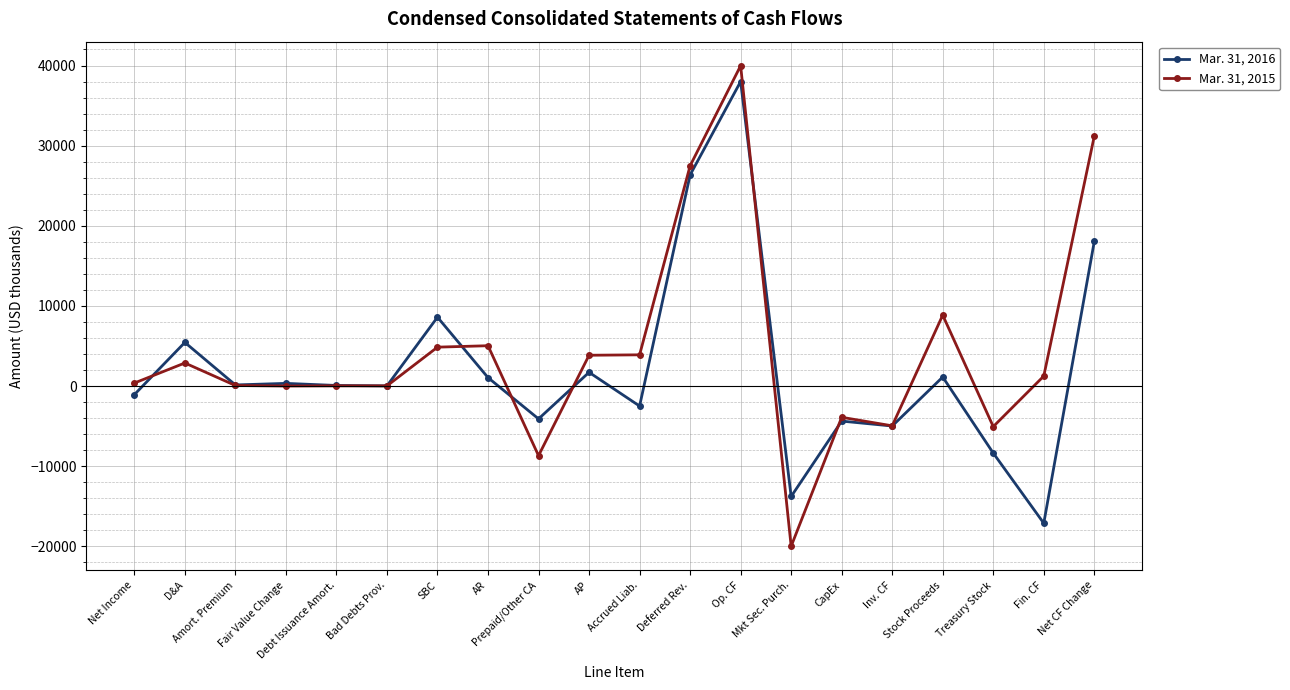

Which series has the largest total across all categories?

Mar. 31, 2015